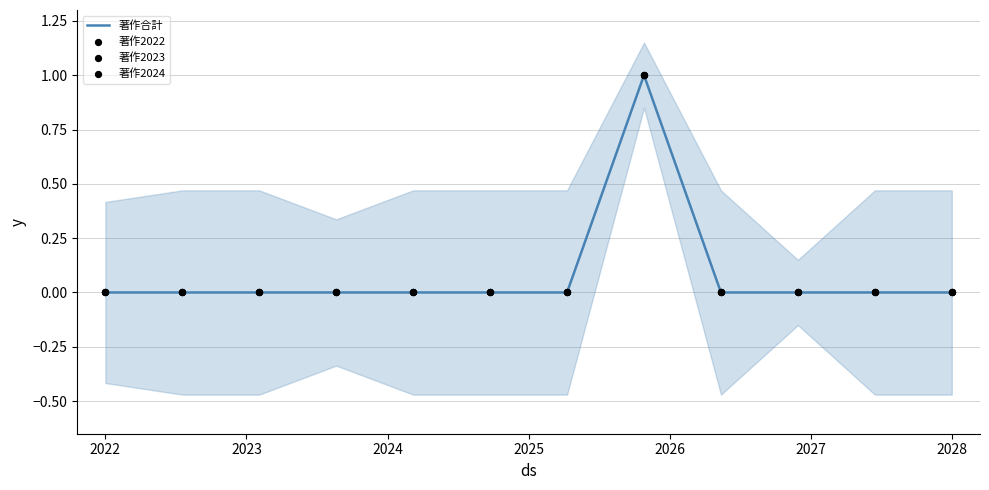

What are all the series names shown in the legend?

著作合計, 著作2022, 著作2023, 著作2024